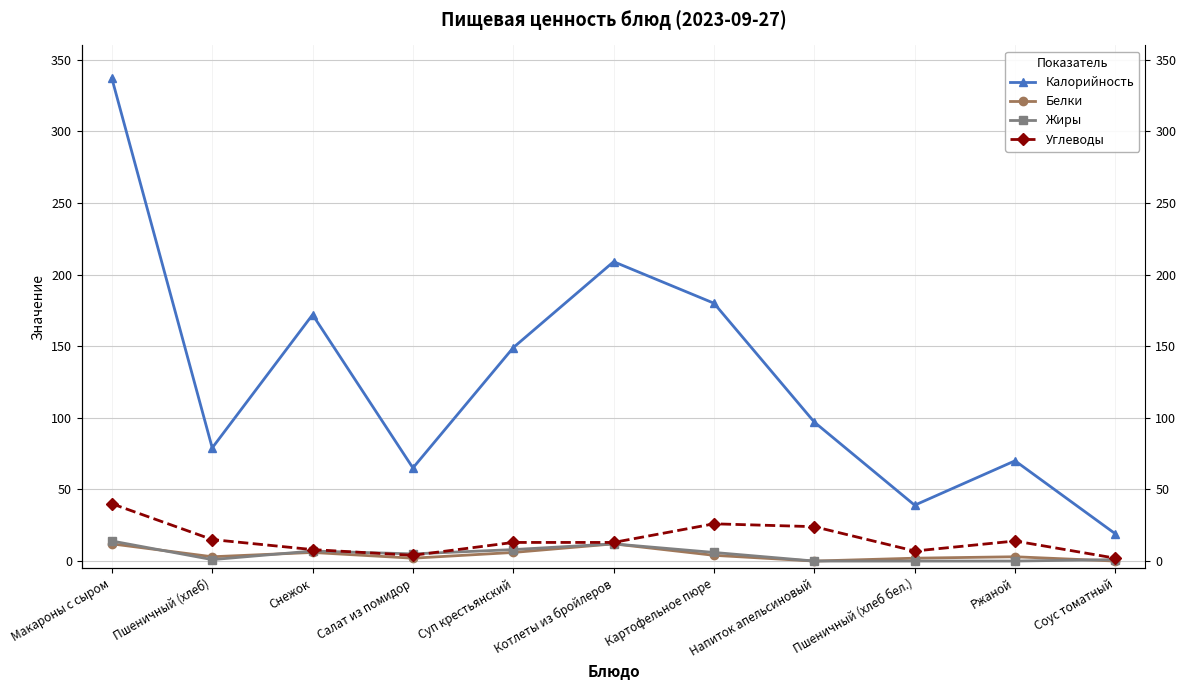

What is the highest value of the Углеводы series?

40